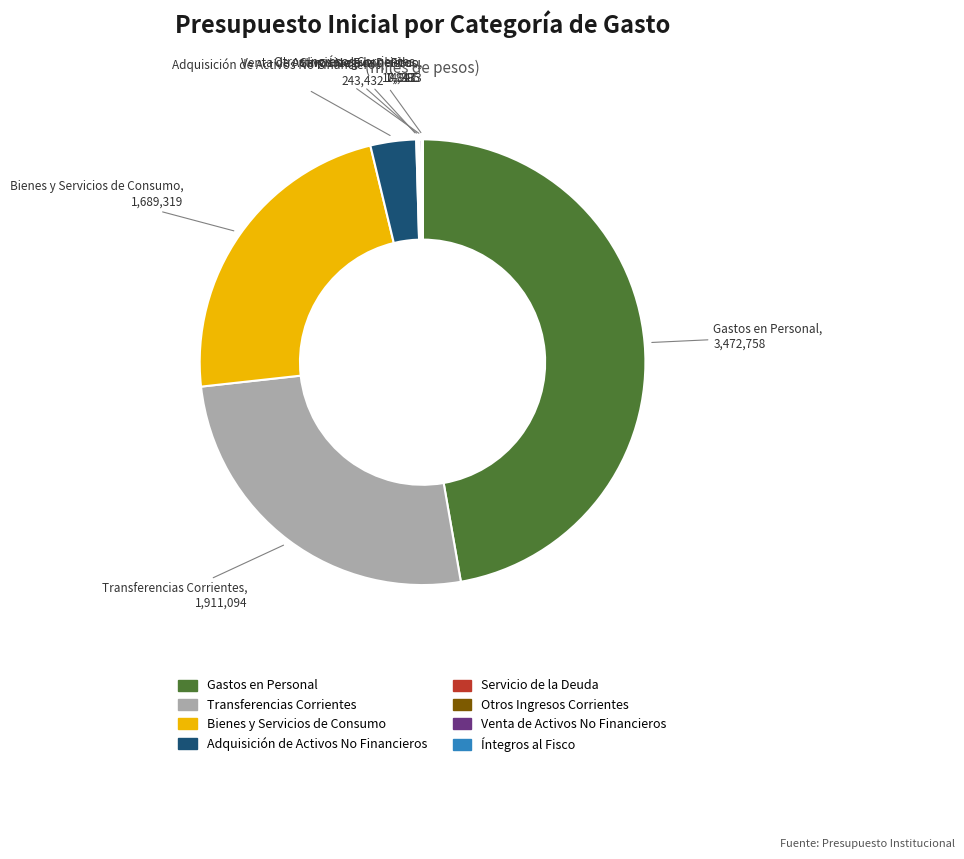

Which slice is the largest?

Gastos en Personal